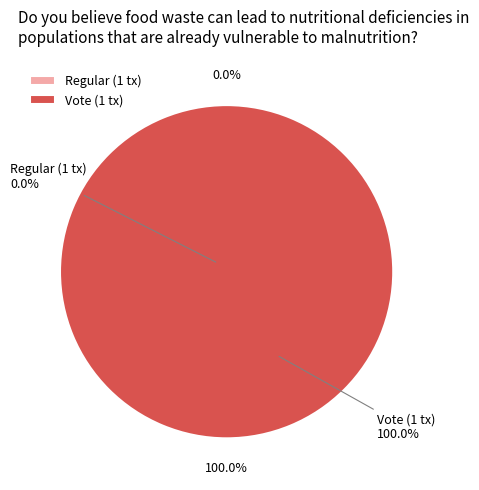

Which has a higher value, Regular or Vote?

Vote